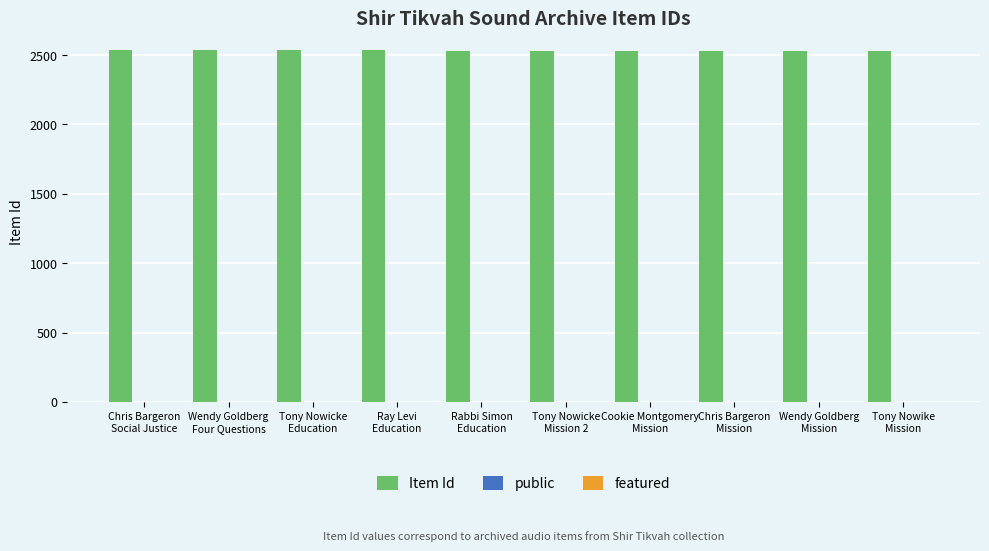

What is the greatest value displayed?

2536